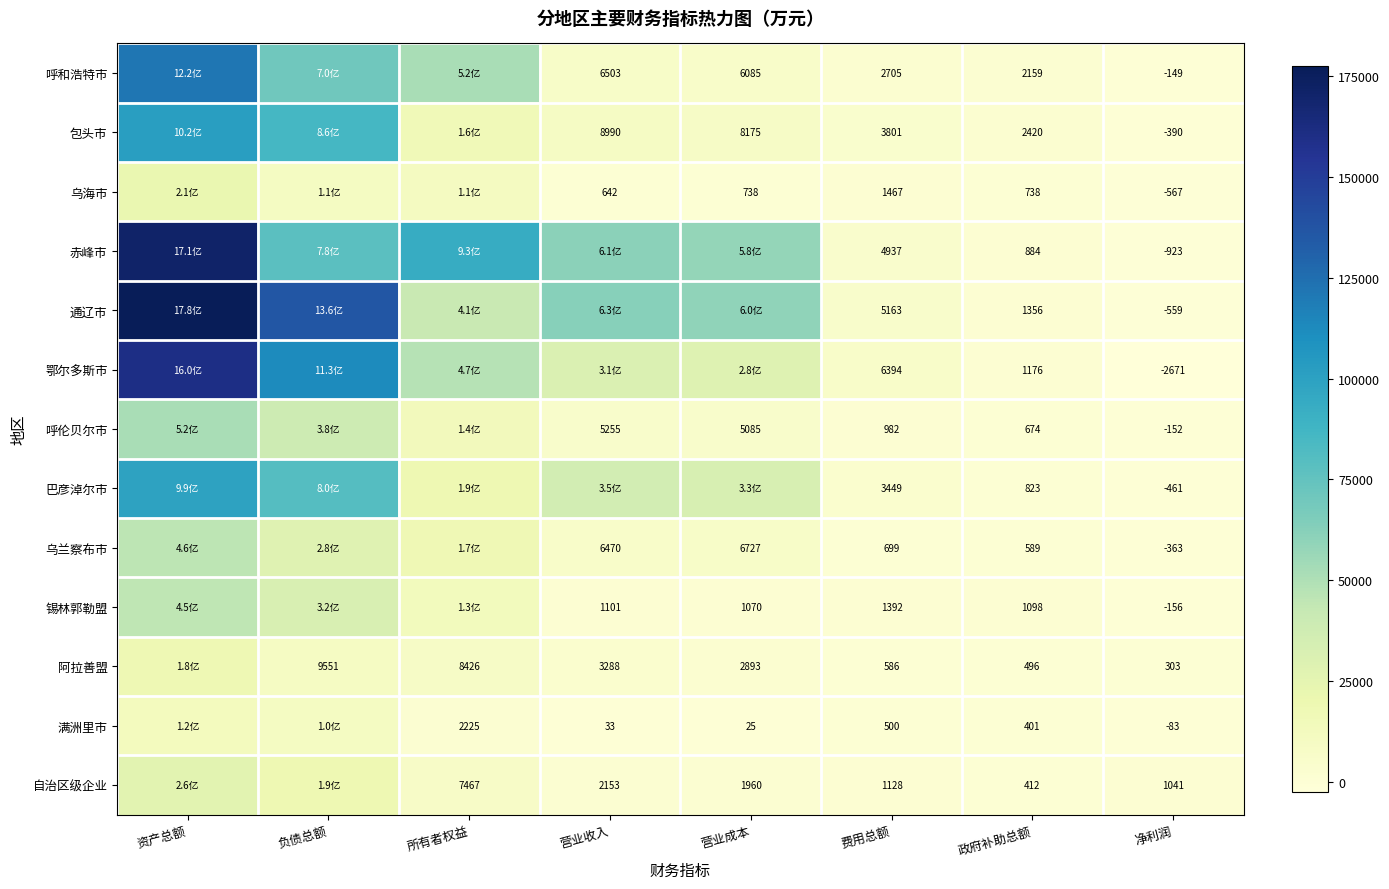

The value of 呼伦贝尔市 at 营业收入 is 5255.1. True or false?

True